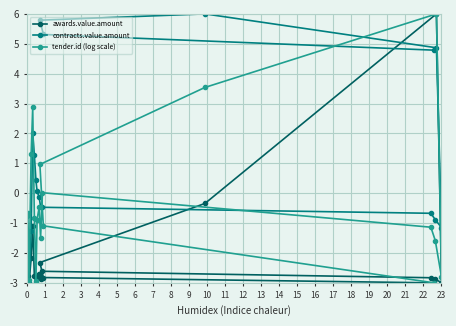

Which series has the largest total across all categories?

contracts.value.amount